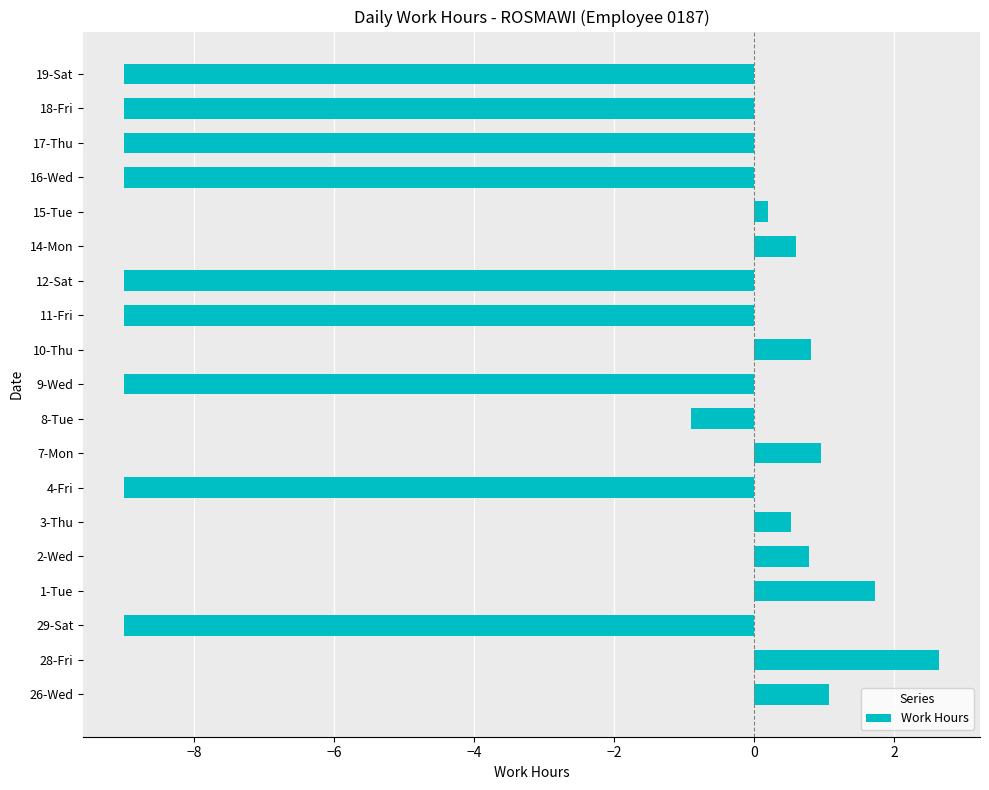

What is the change in value from 1-Tue to 2-Wed?

-0.9